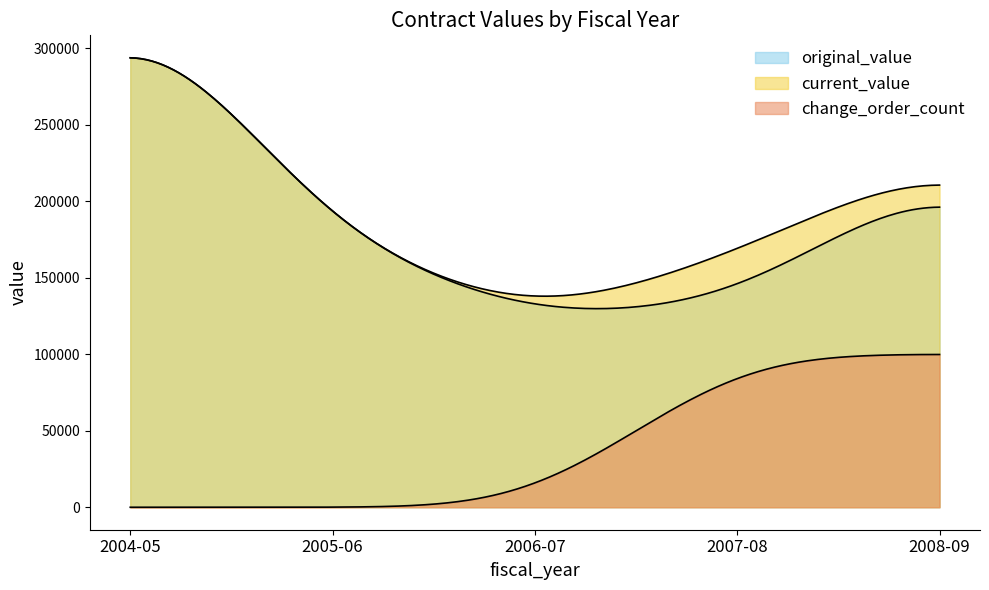

At 2008-09, list the series in order from smallest to largest.

change_order_count, original_value, current_value